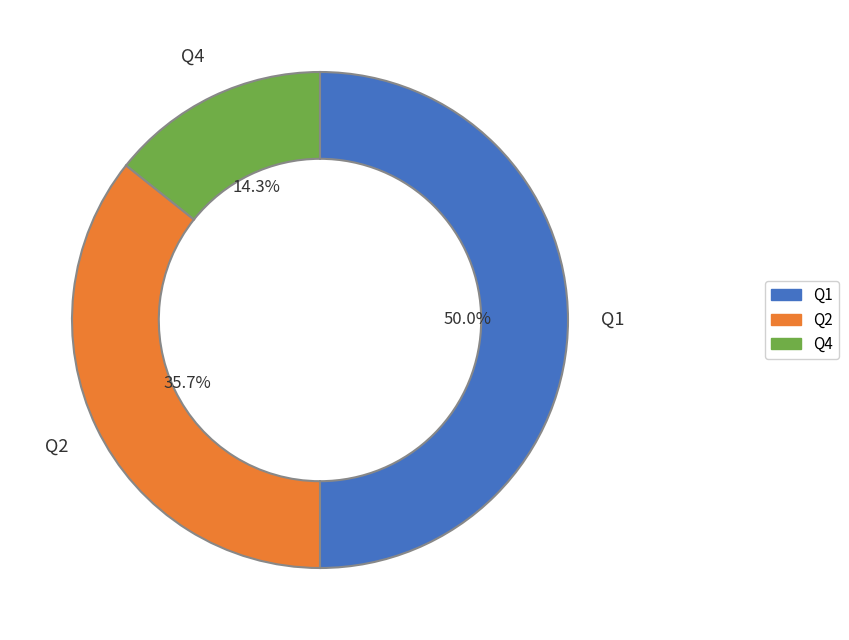

Is Q4 the majority of the pie?

No